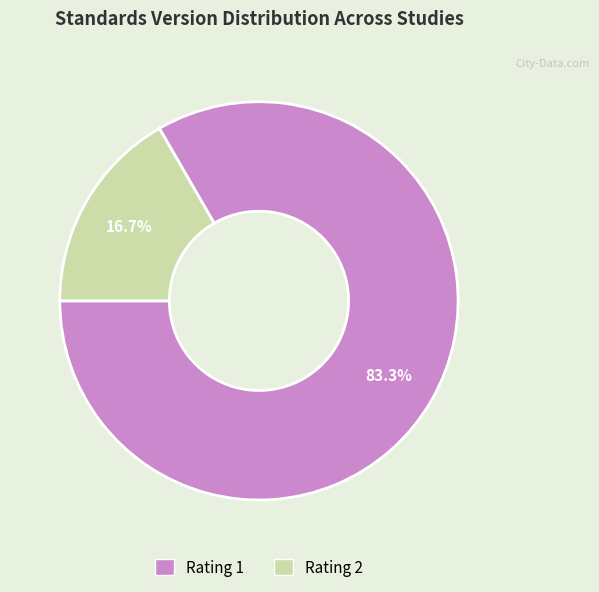

Is there a majority slice in this chart?

Yes